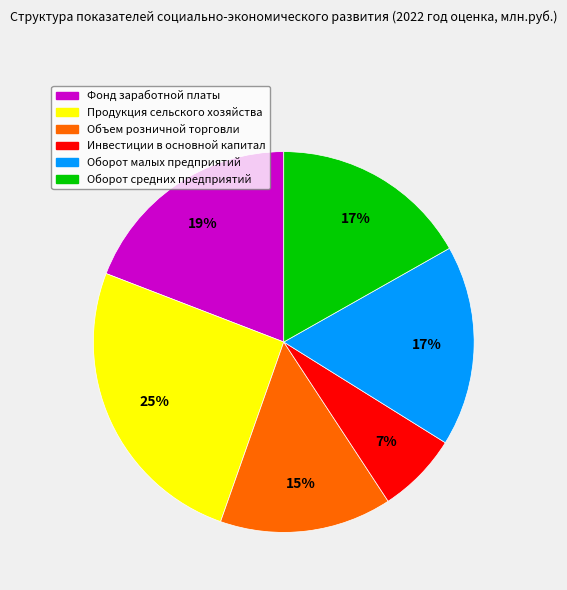

Is the sum of Инвестиции в основной капитал and Оборот малых предприятий greater than half?

No